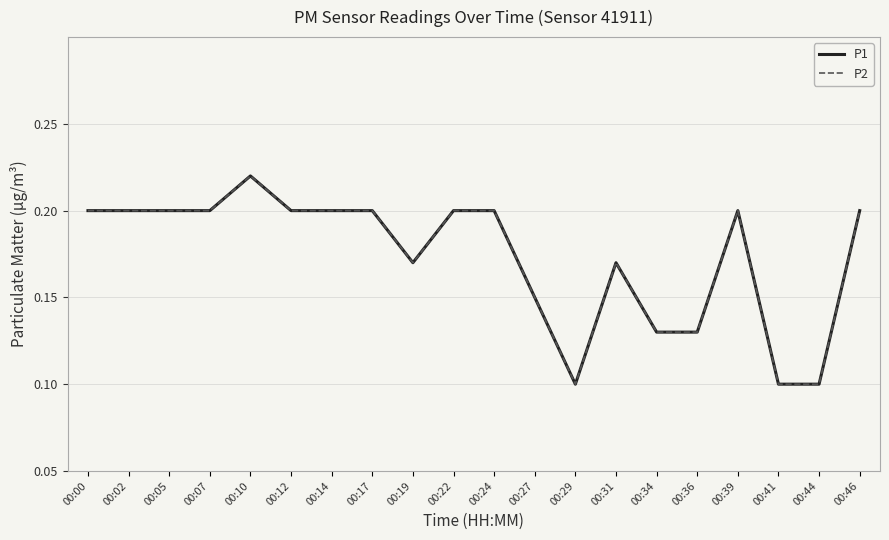

Is this an area chart (filled region under the line)?

No